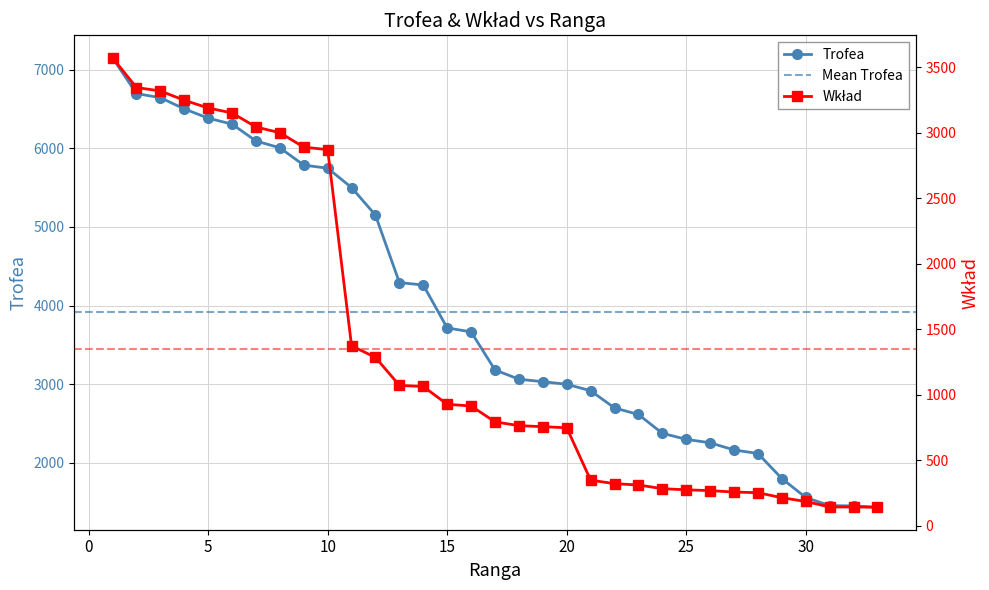

The value of Wkład at 7 is 1848. True or false?

False